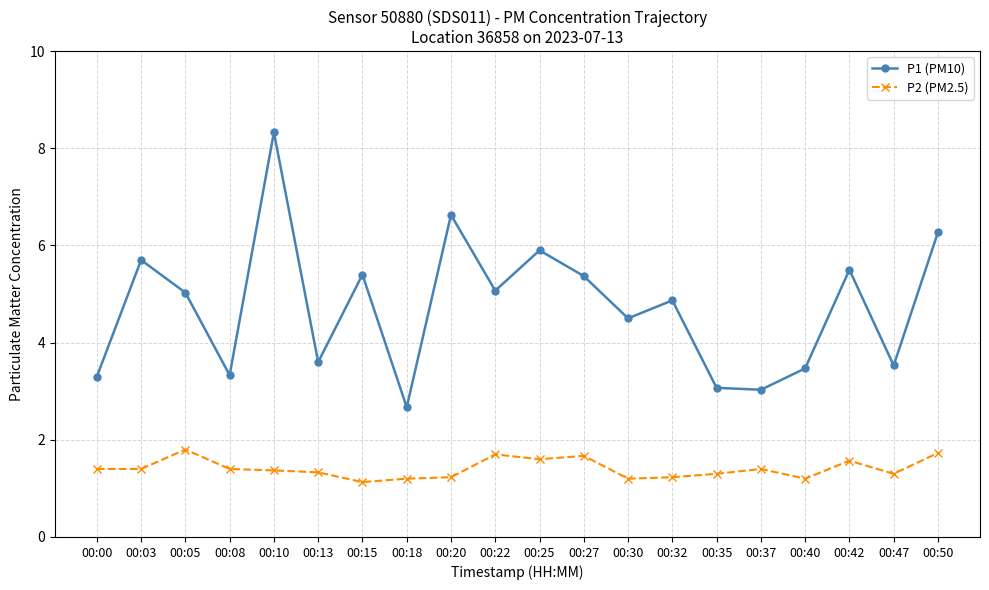

What is the sum of all P1 (PM10) values?

94.6